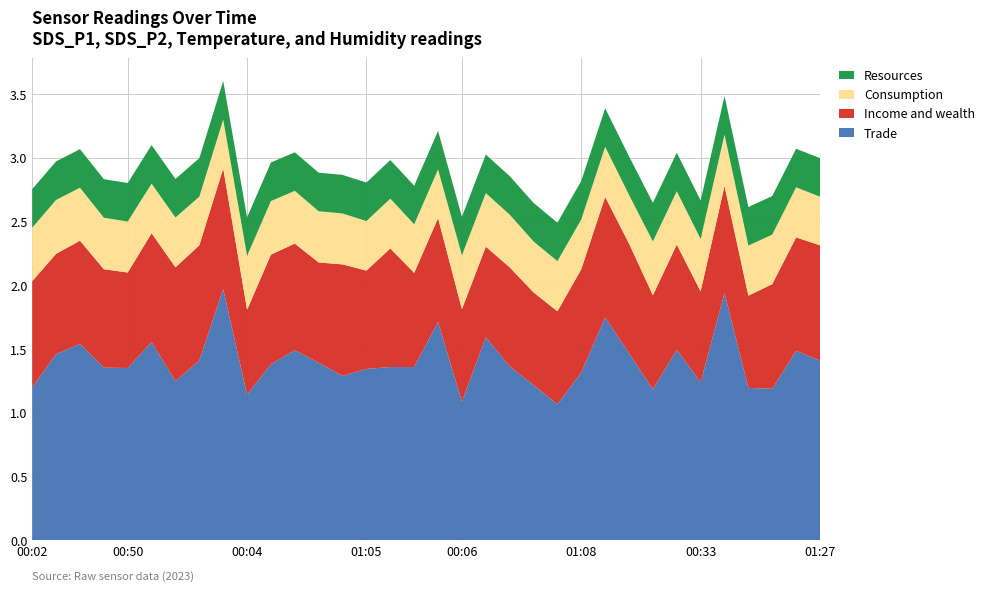

What is the maximum value for Trade?

2.0